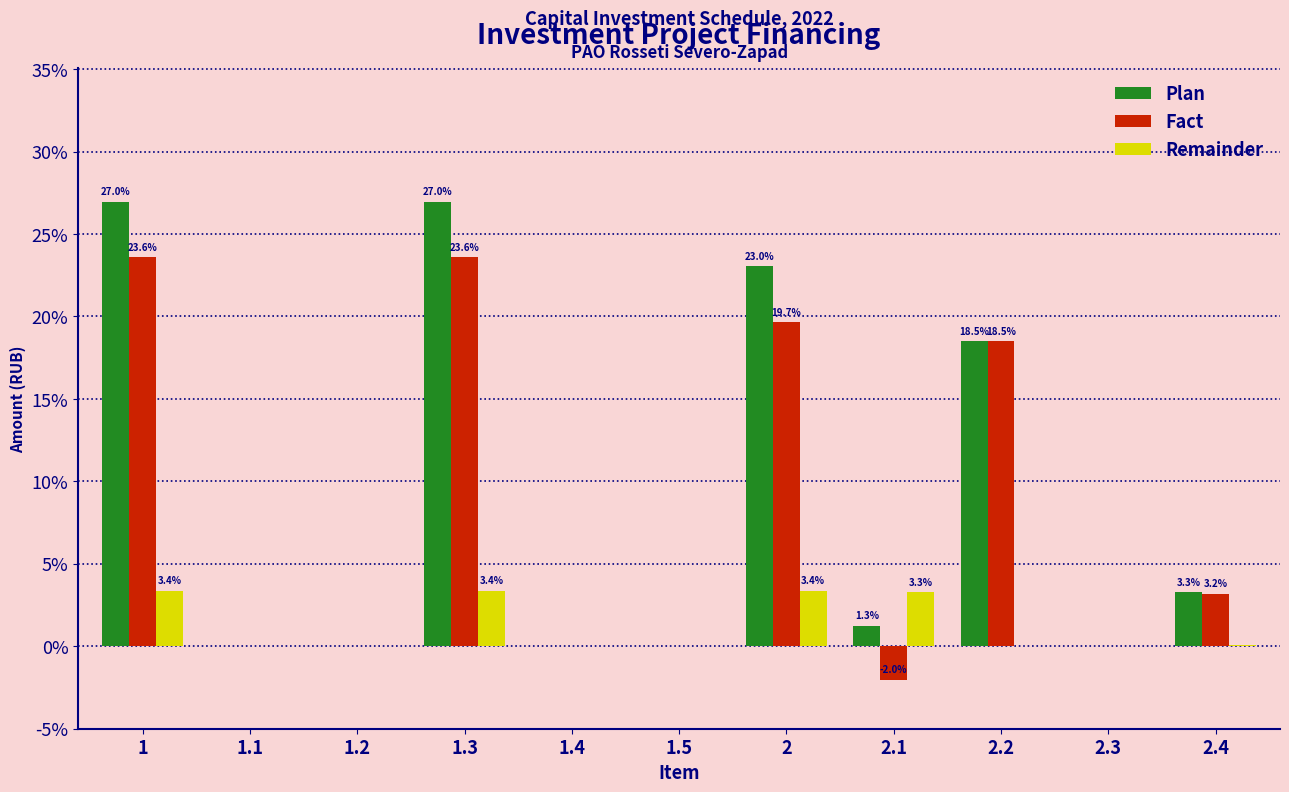

True or false: Plan has a value of 9.7 at 2.

False